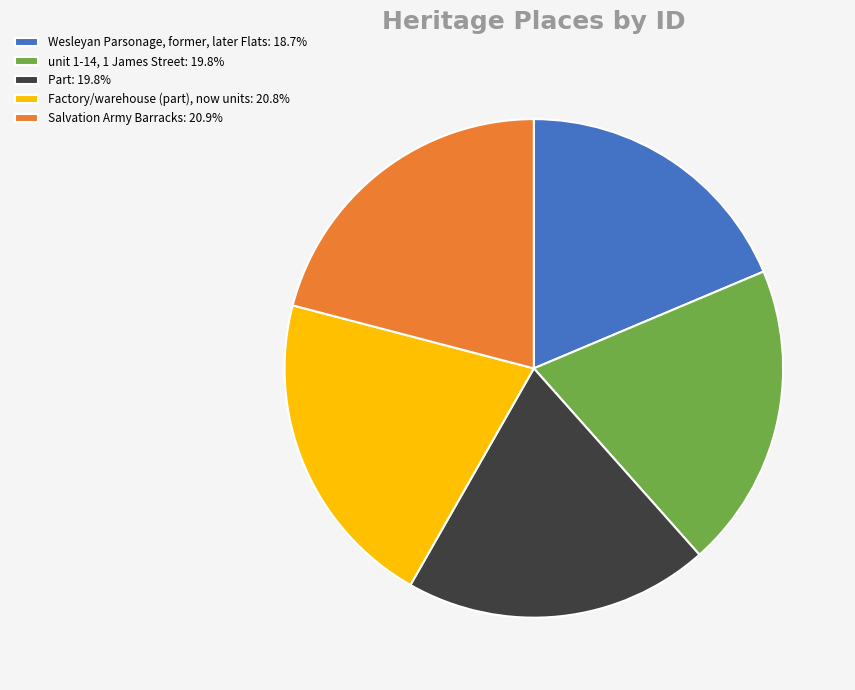

True or false: Salvation Army Barracks accounts for 21% of the total.

True